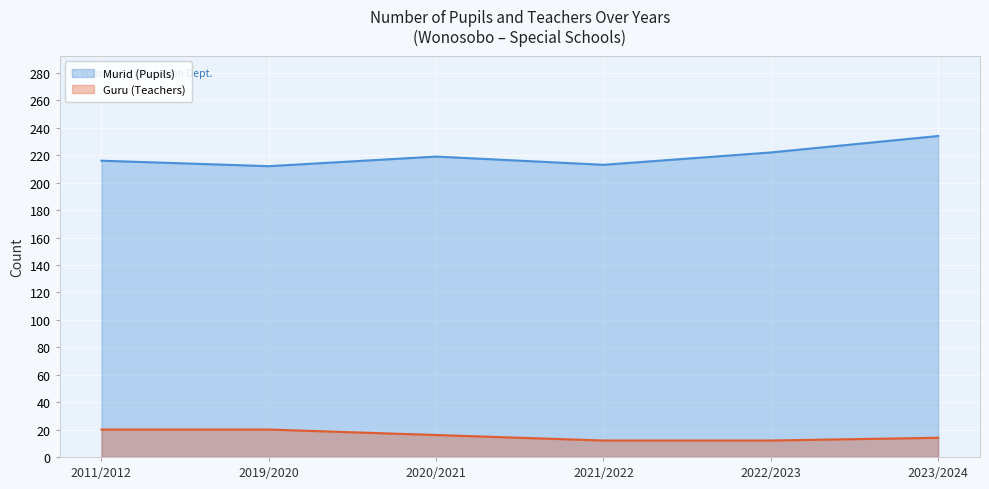

True or false: Guru (Teachers) and Murid (Pupils) intersect in this chart.

False